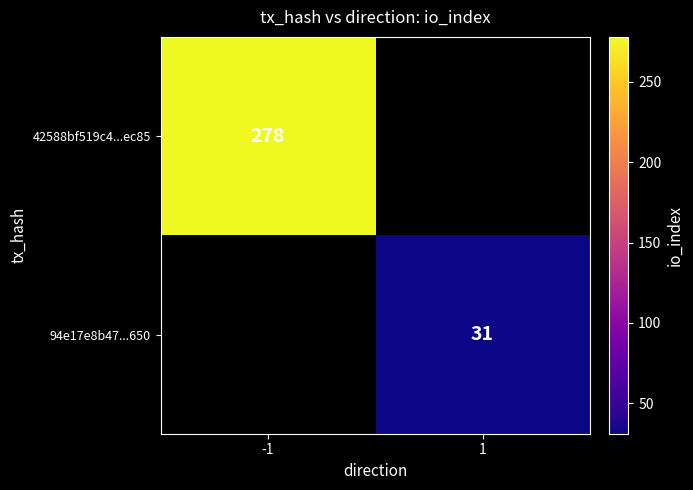

Is it true that 42588bf519c4...ec85 equals 462 at -1?

False